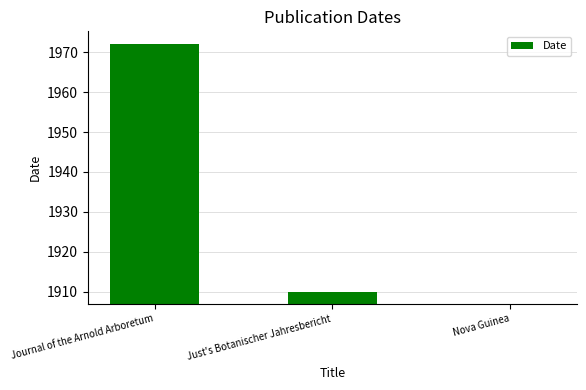

How many bars are there in total?

3